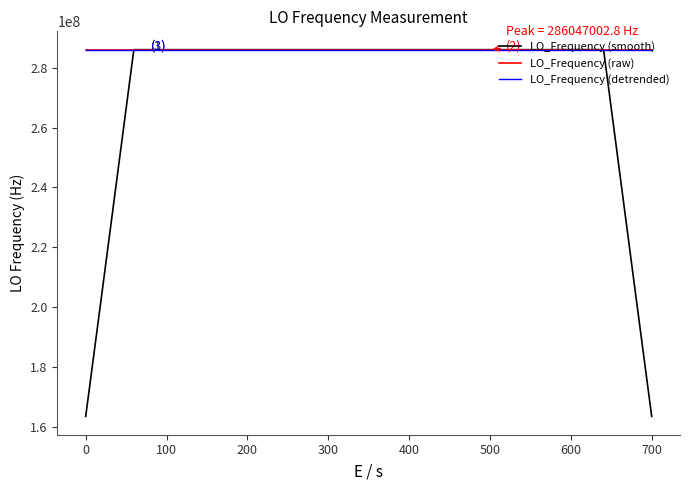

How many values in the LO_Frequency (detrended) series are below 286047000?

14